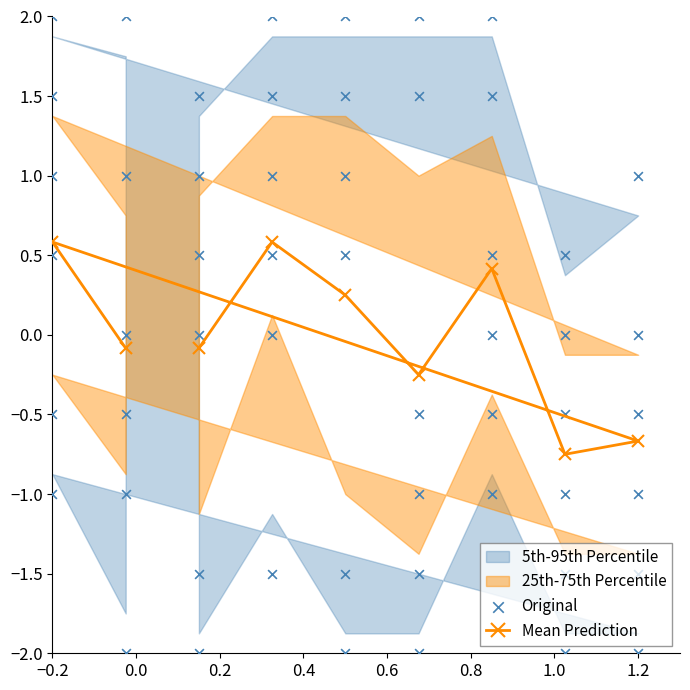

How many values in Mean Prediction are below zero?

5